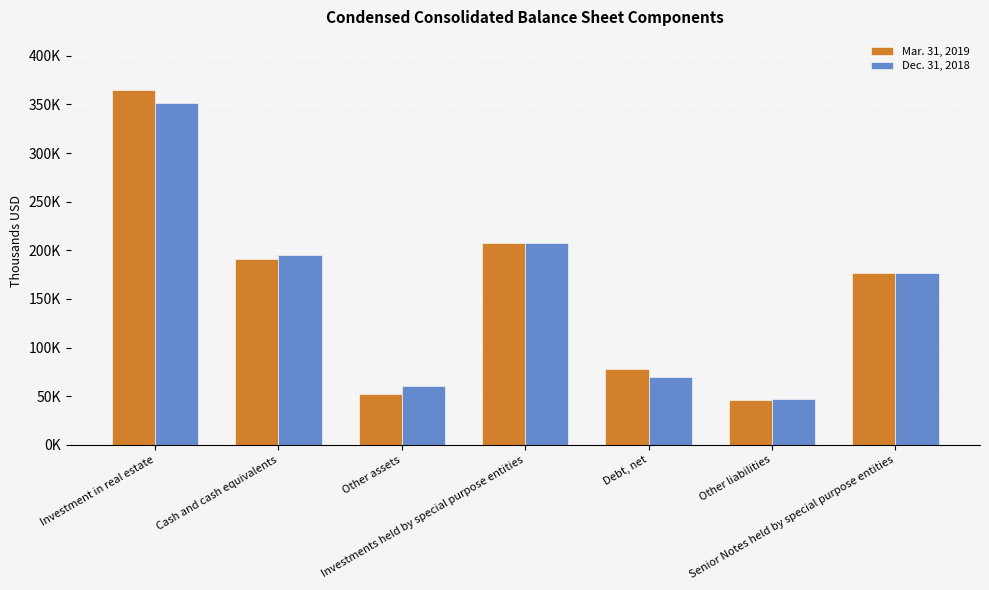

Where does the Mar. 31, 2019 series first go above 176837?

Investment in real estate